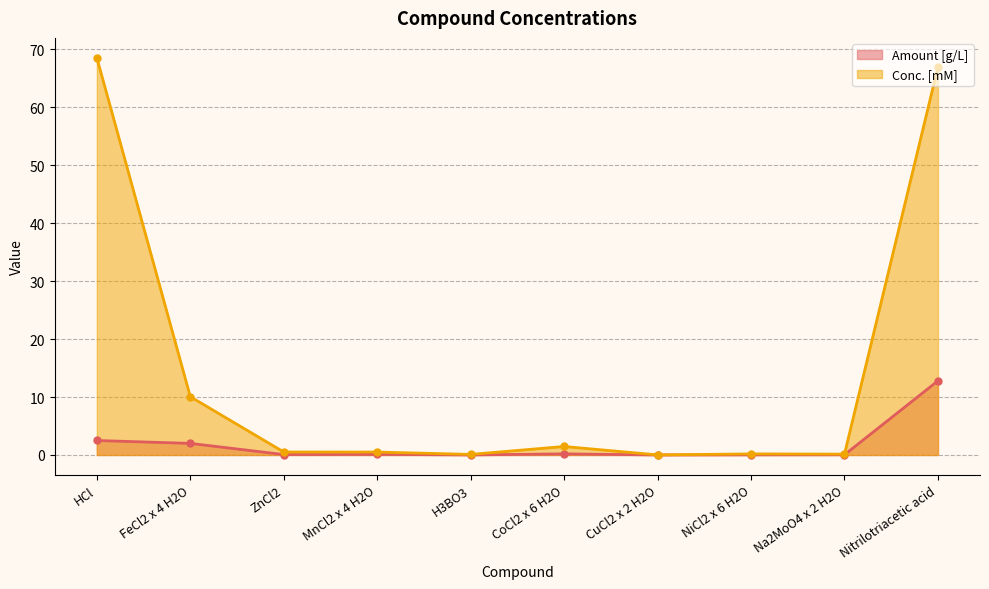

How many lines are shown in the chart?

2